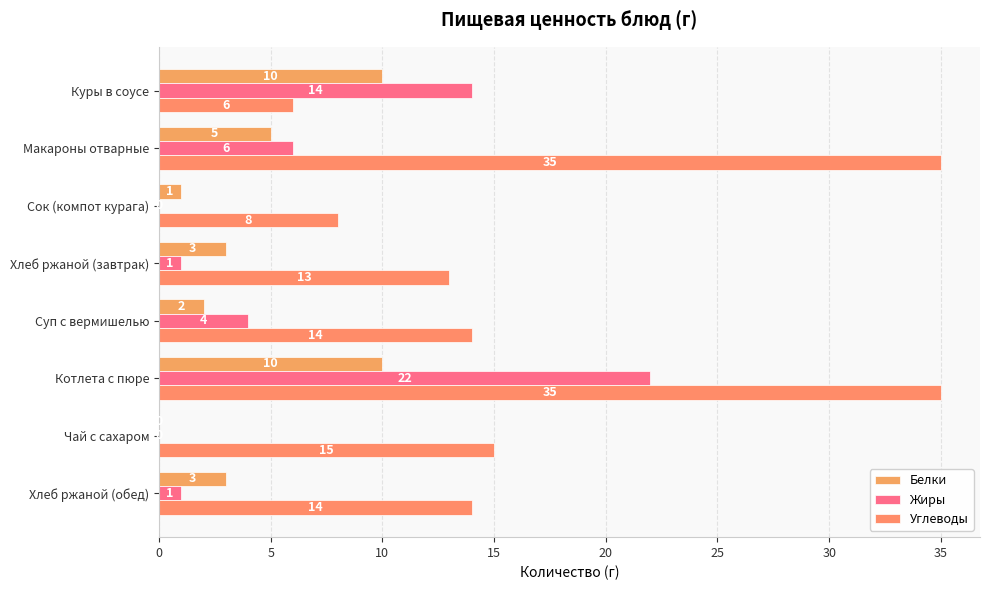

What are all the series names shown in the legend?

Белки, Жиры, Углеводы